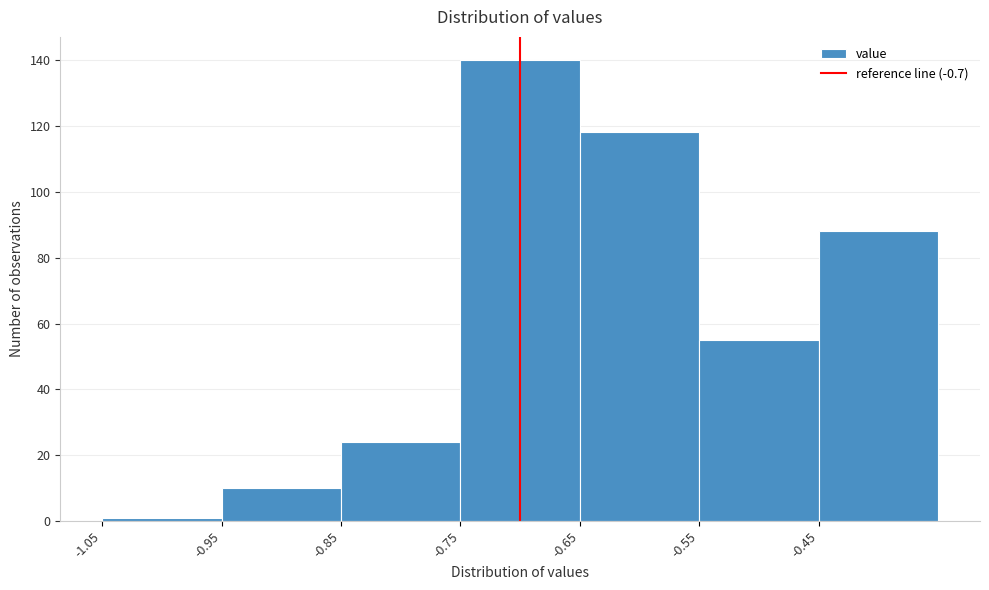

Reading left to right, list every bar in this chart as the range it spans on the x-axis followed by its height. The values are not printed on the chart, so give them approximately, as read against the axis.

-1.05 to -0.95: under 2
-0.95 to -0.85: 10
-0.85 to -0.75: 24
-0.75 to -0.65: 140
-0.65 to -0.55: 118
-0.55 to -0.45: 56
-0.45 to -0.35: 88